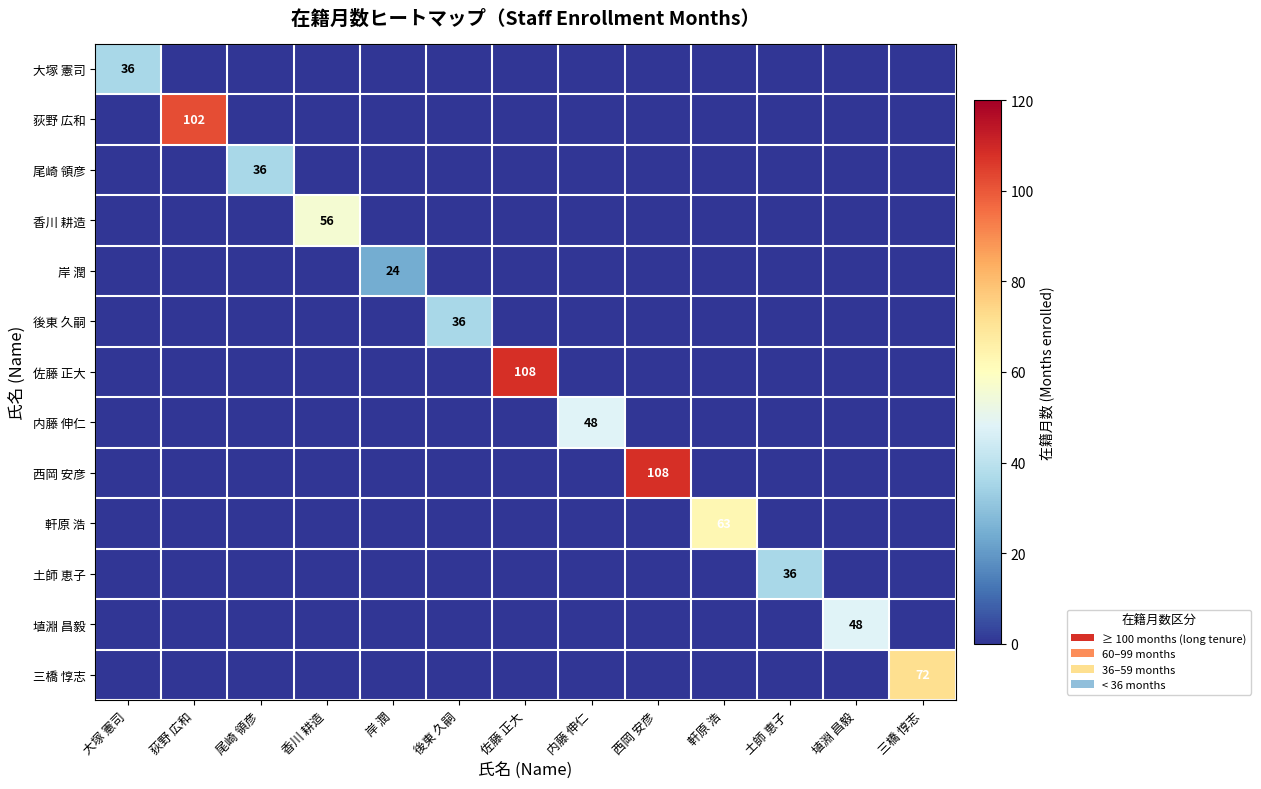

What is the total value across all series at 佐藤 正大?

108